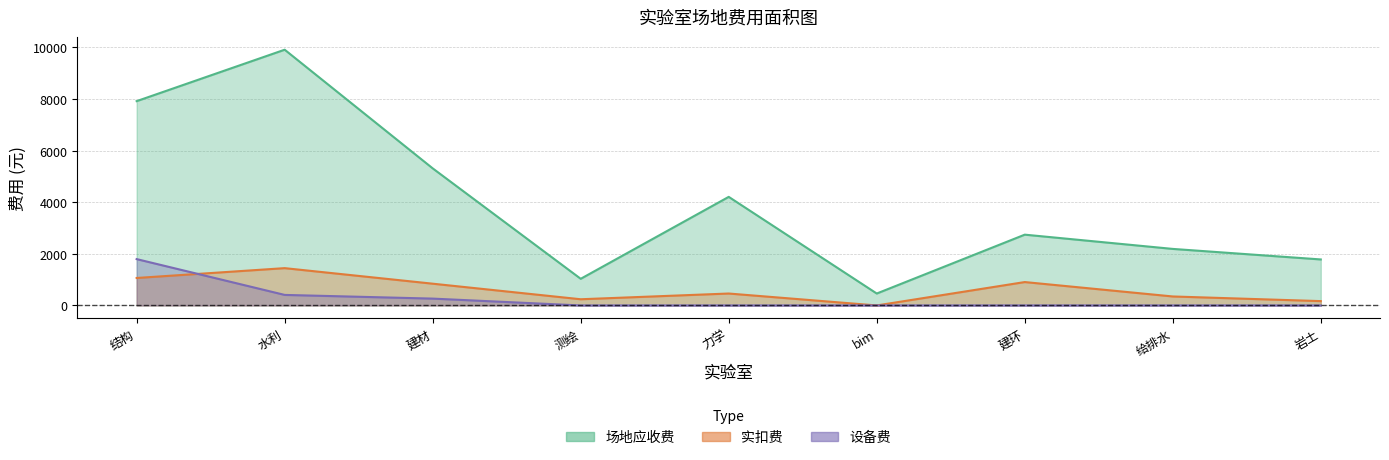

How many lines are shown in the chart?

3